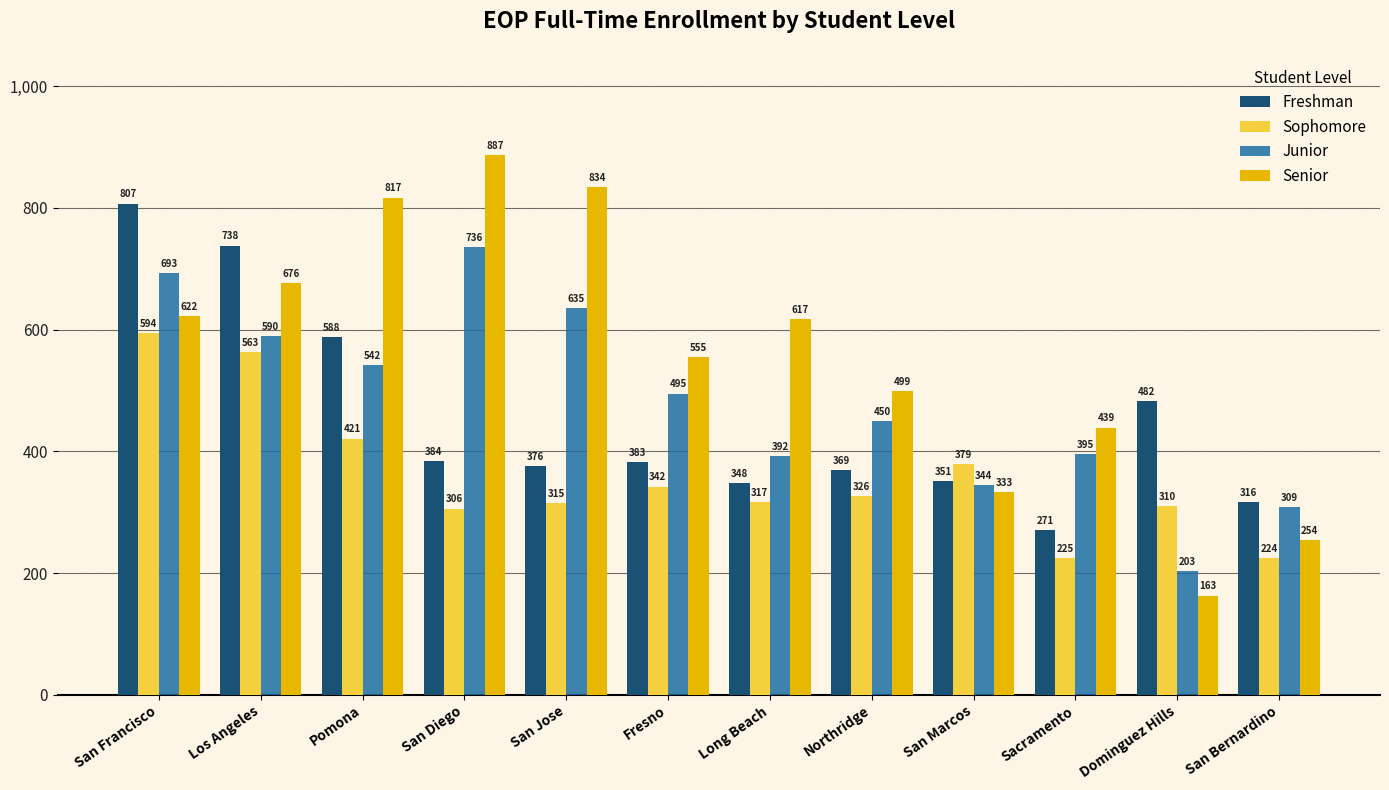

Reading right to left, extract all data points from this chart.

Freshman: San Bernardino=316	Dominguez Hills=482	Sacramento=271	San Marcos=351	Northridge=369	Long Beach=348	Fresno=383	San Jose=376	San Diego=384	Pomona=588	Los Angeles=738	San Francisco=807
Sophomore: San Bernardino=224	Dominguez Hills=310	Sacramento=225	San Marcos=379	Northridge=326	Long Beach=317	Fresno=342	San Jose=315	San Diego=306	Pomona=421	Los Angeles=563	San Francisco=594
Junior: San Bernardino=309	Dominguez Hills=203	Sacramento=395	San Marcos=344	Northridge=450	Long Beach=392	Fresno=495	San Jose=635	San Diego=736	Pomona=542	Los Angeles=590	San Francisco=693
Senior: San Bernardino=254	Dominguez Hills=163	Sacramento=439	San Marcos=333	Northridge=499	Long Beach=617	Fresno=555	San Jose=834	San Diego=887	Pomona=817	Los Angeles=676	San Francisco=622